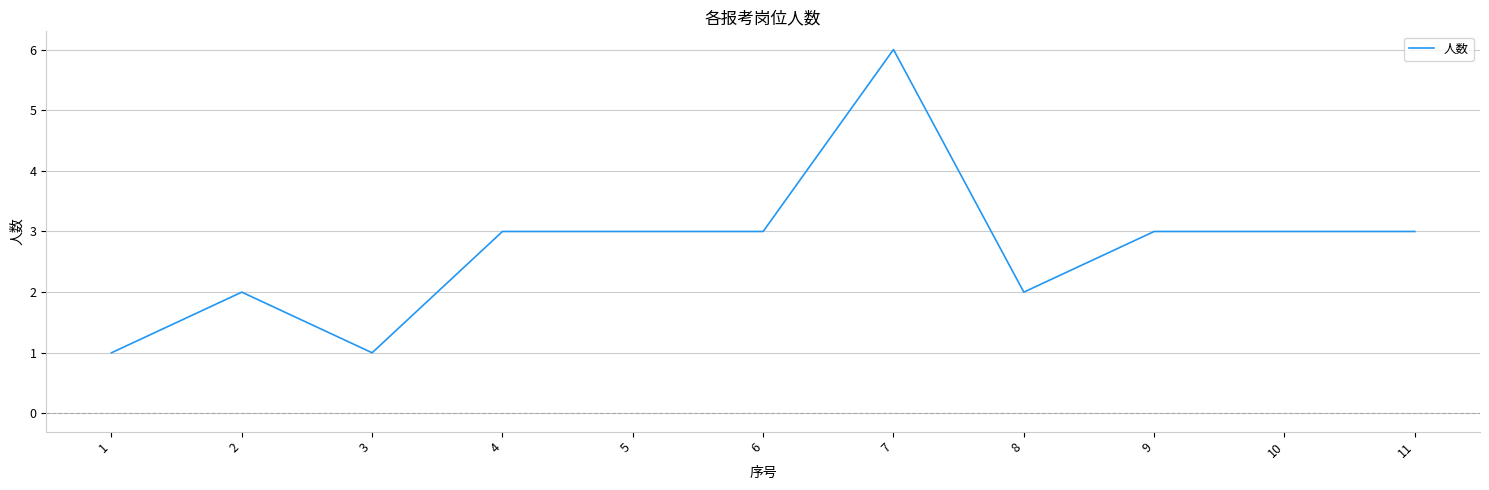

What is the approximate value at 11?

3